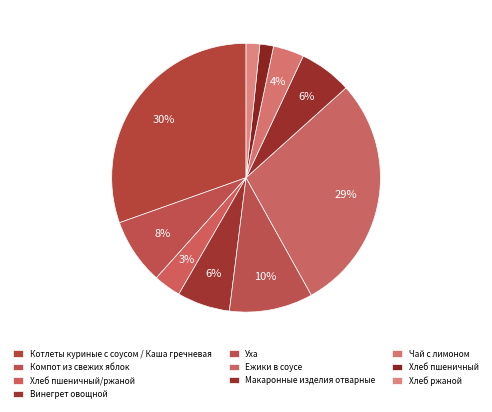

What percentage is NOT represented by Винегрет овощной?

93.6%